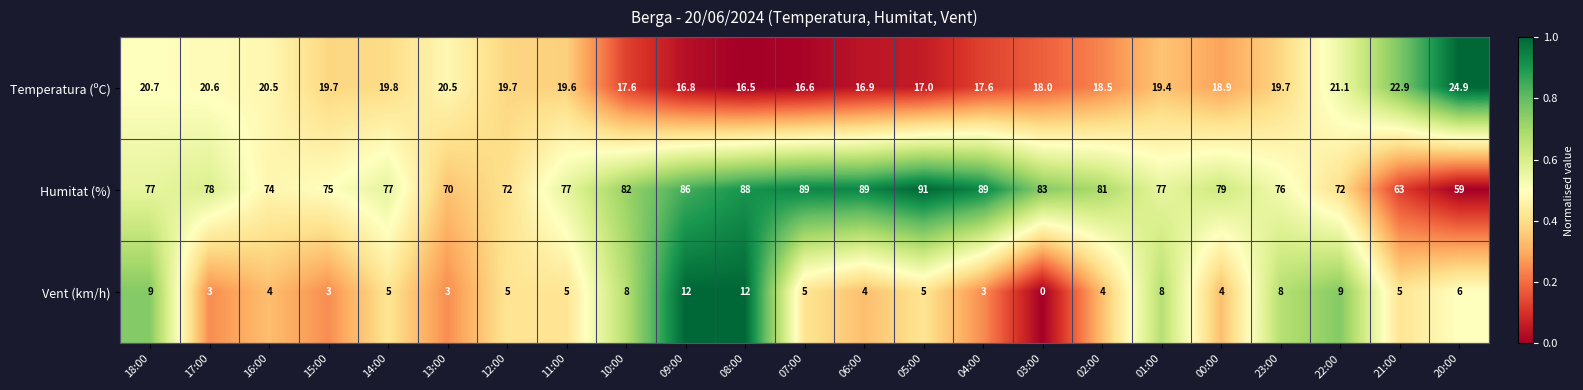

What is the spread (max minus min) of values at 03:00?

83.0